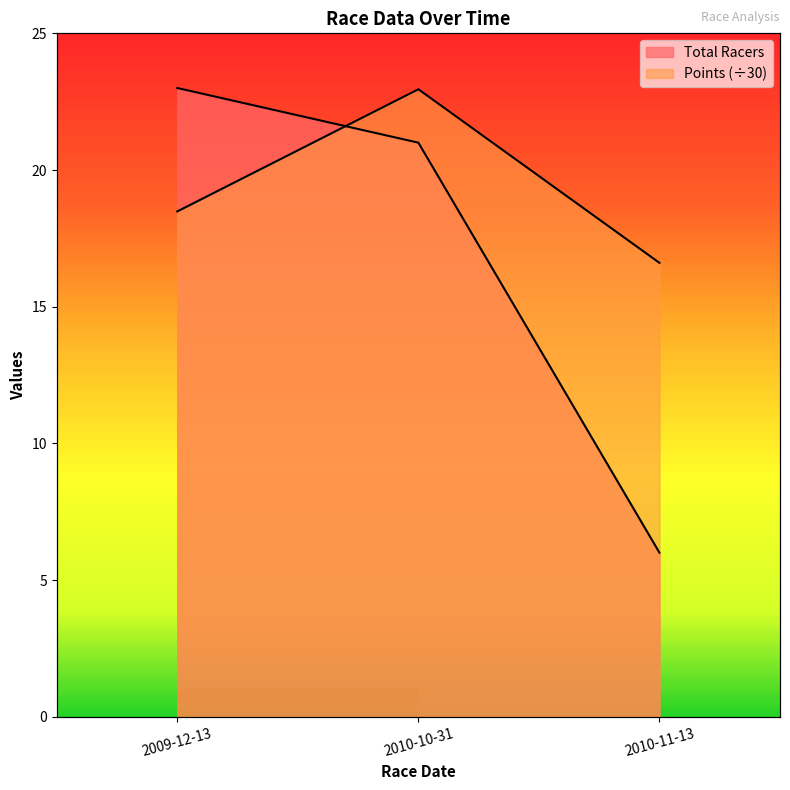

What position from the right is 2010-11-13?

1